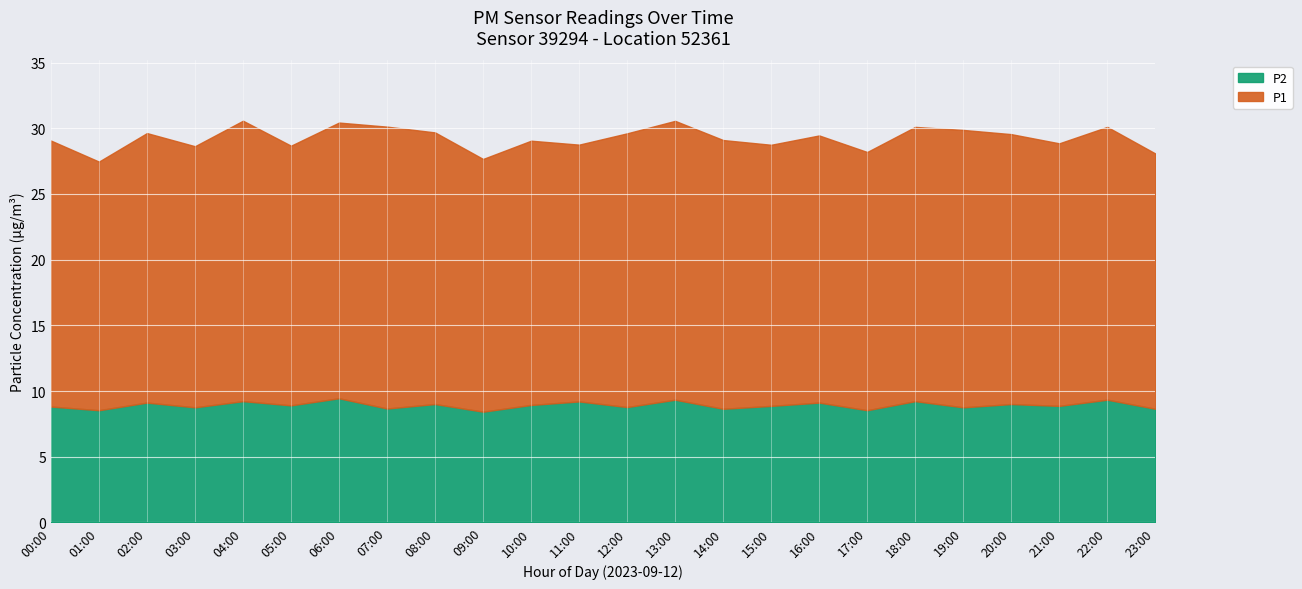

Which series has the largest range (max minus min)?

P1